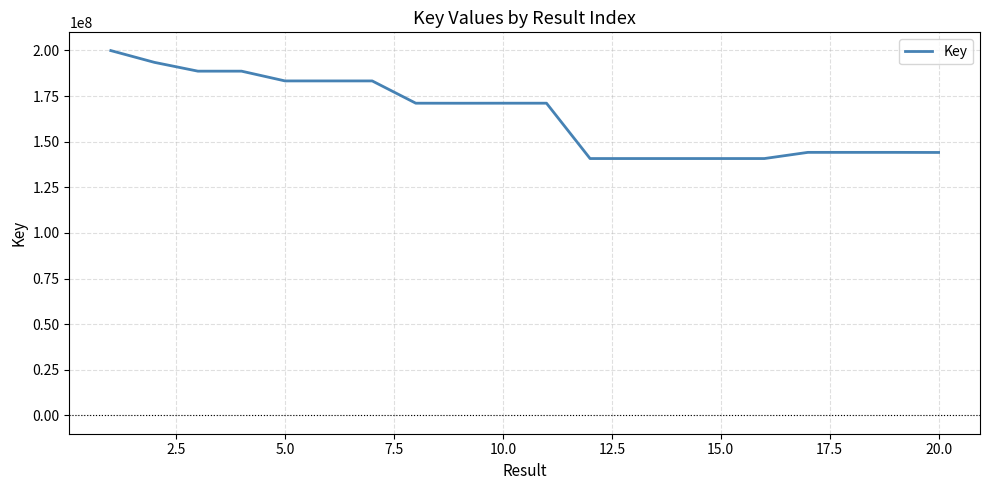

What is the difference between the maximum and minimum values?

59164515